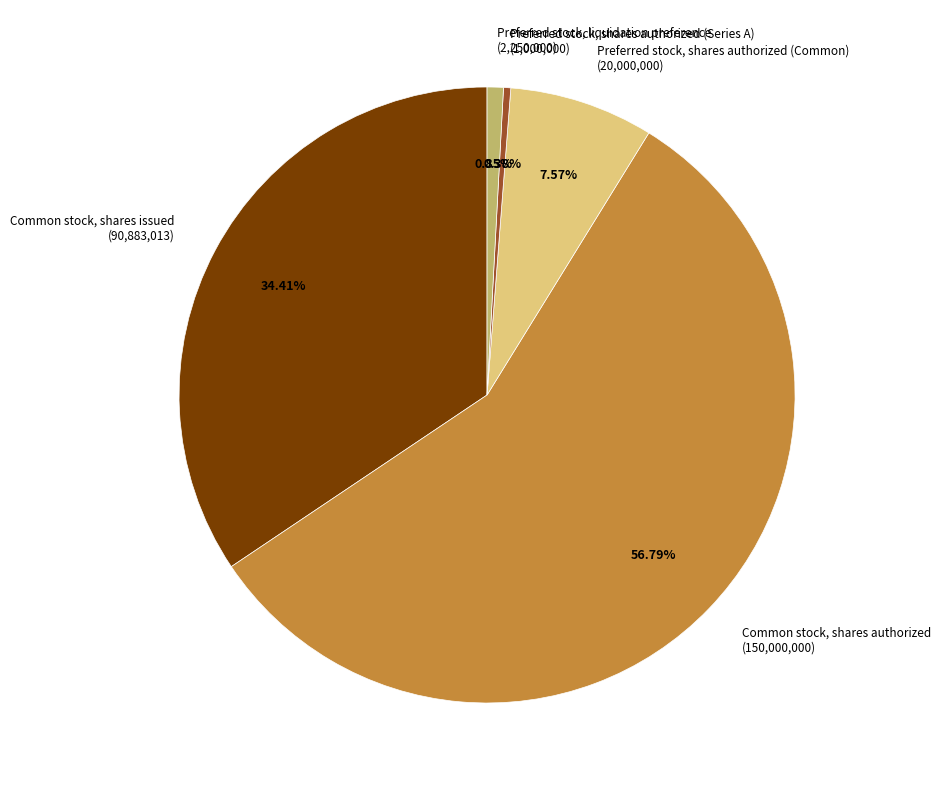

Do Common stock, shares authorized (150,000,000) and Preferred stock, shares authorized (Common) (20,000,000) together represent more than half of the pie?

Yes